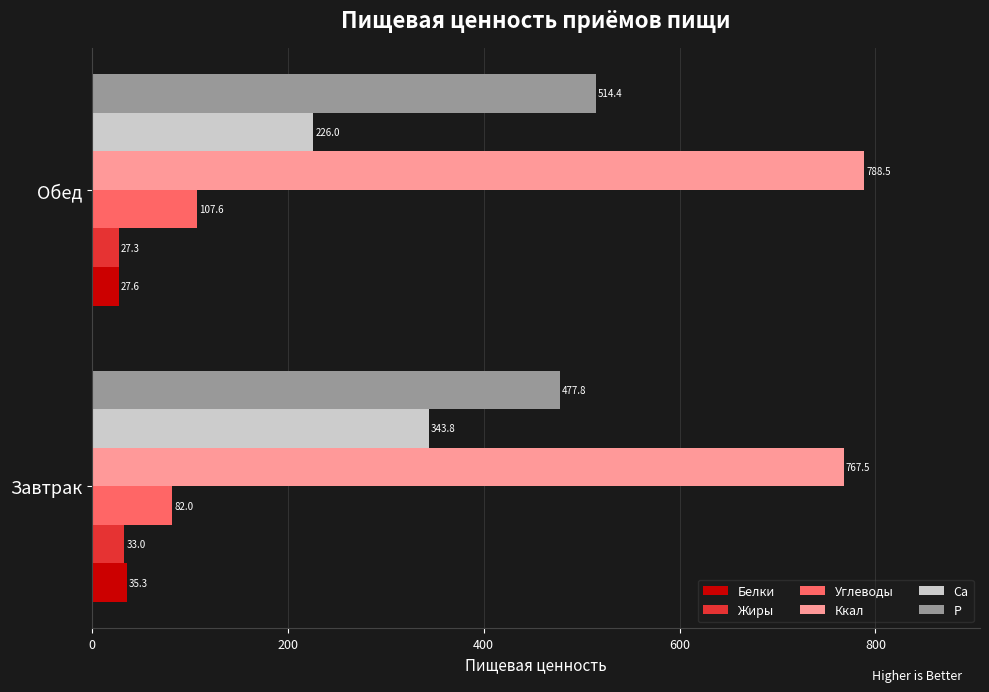

Where is Жиры nearest to the value 30?

Обед